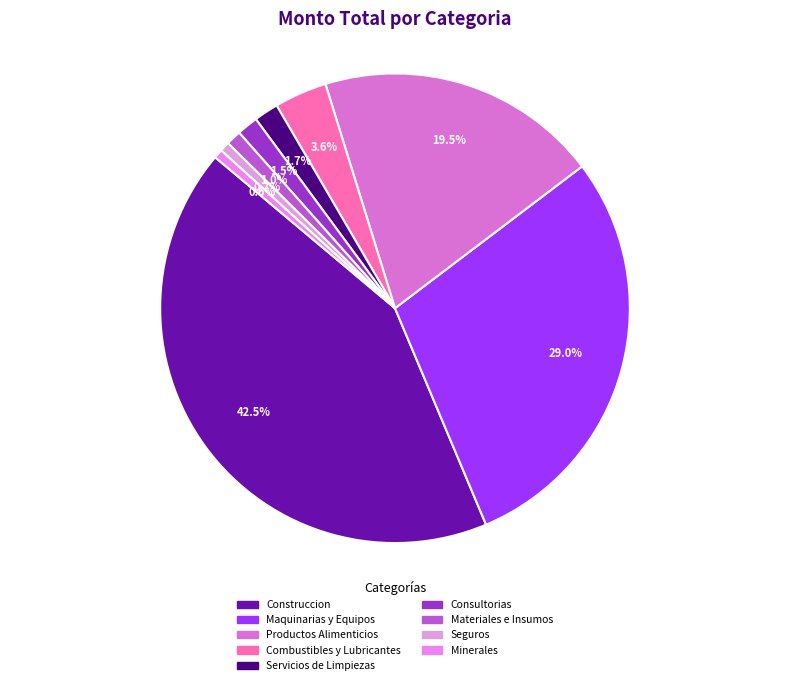

How many slices are in this pie chart?

9